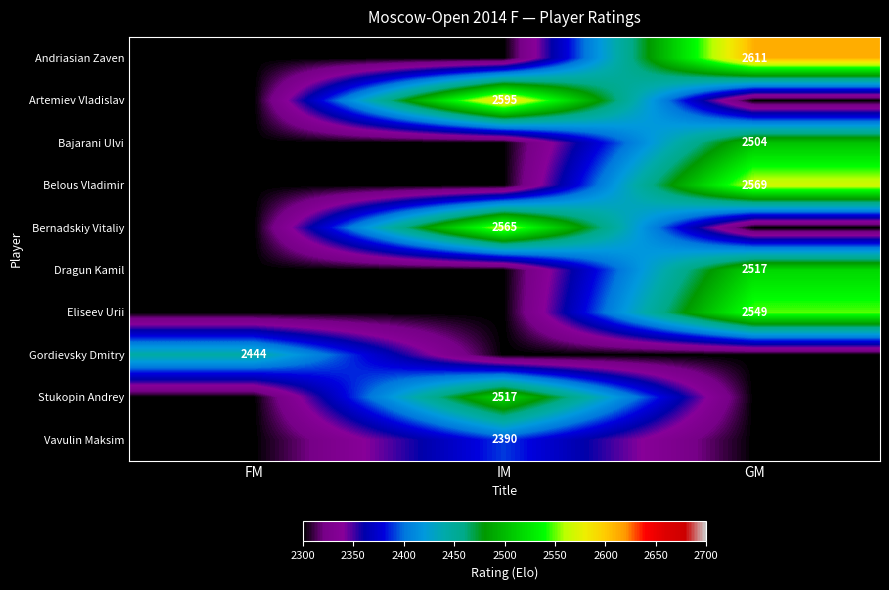

Is it true that Bernadskiy Vitaliy equals 1253 at IM?

False